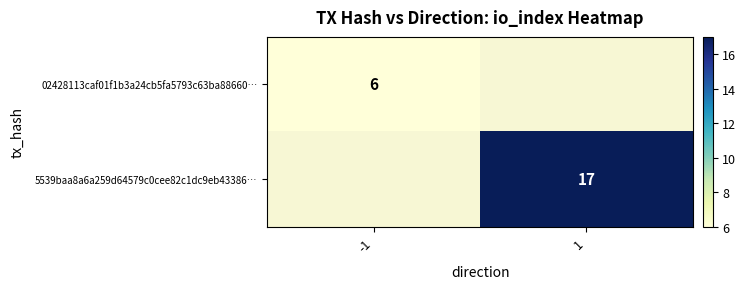

True or false: 02428113caf01f1b3a24cb5fa5793c63ba88660… has a value of 6 at -1.

True